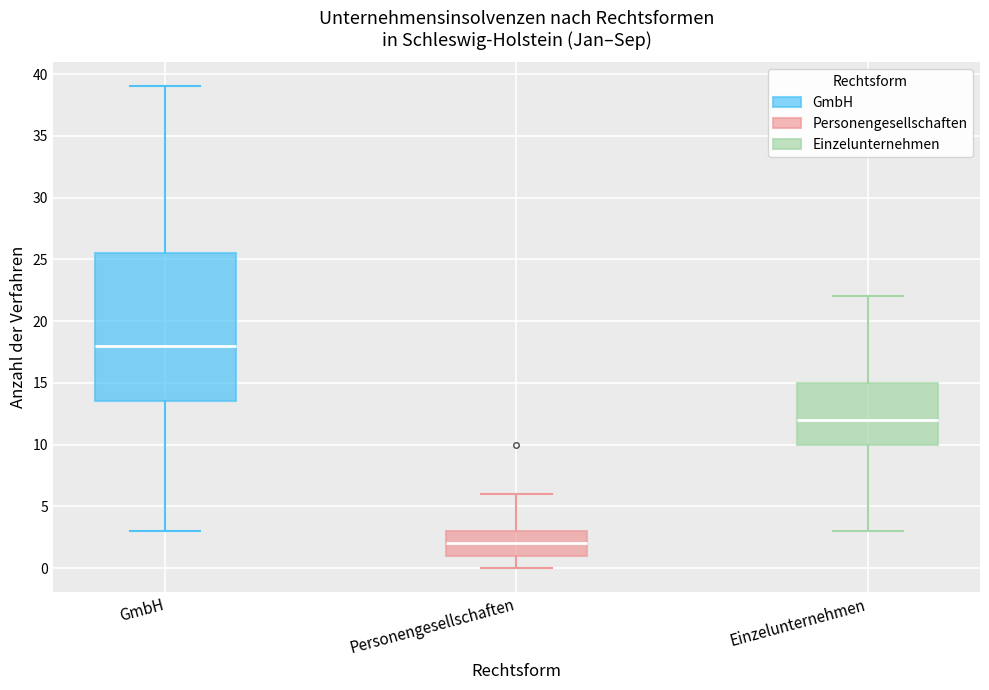

Reading left to right, transcribe this box plot: for each box, give where its median line is, the range the box spans, and where its two whiskers end, as read against the y-axis. The values are not printed on the chart, so give them approximately, as read against the axis.

GmbH: median 18.0, box 13.5 to 25.5, whiskers 3.0 to 39.0
Personengesellschaften: median 2.0, box 1.0 to 3.0, whiskers 0.0 to 6.0
Einzelunternehmen: median 12.0, box 10.0 to 15.0, whiskers 3.0 to 22.0